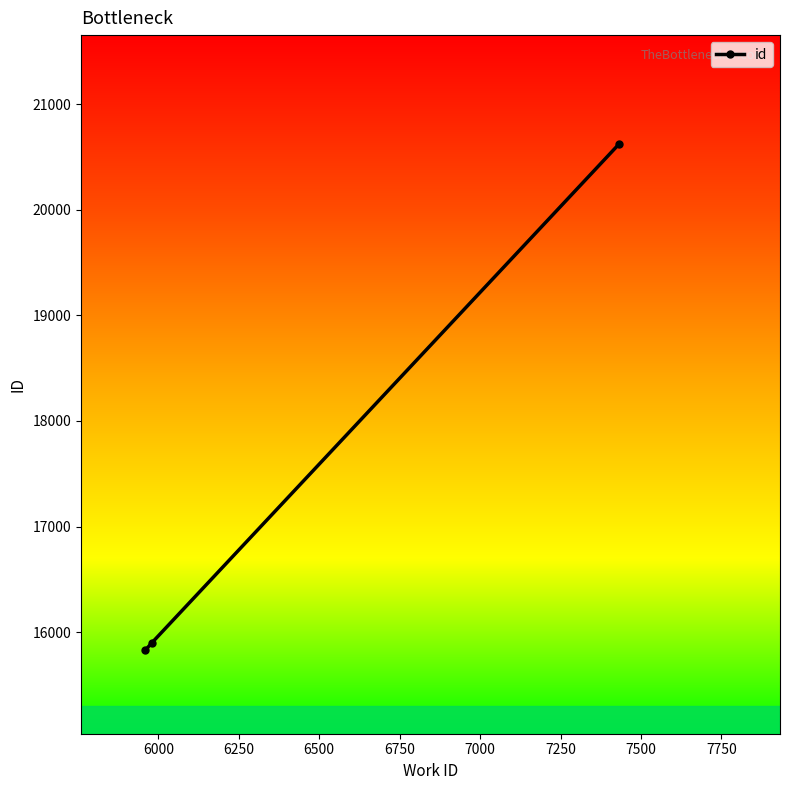

What is the difference between the maximum and second lowest values?

4728